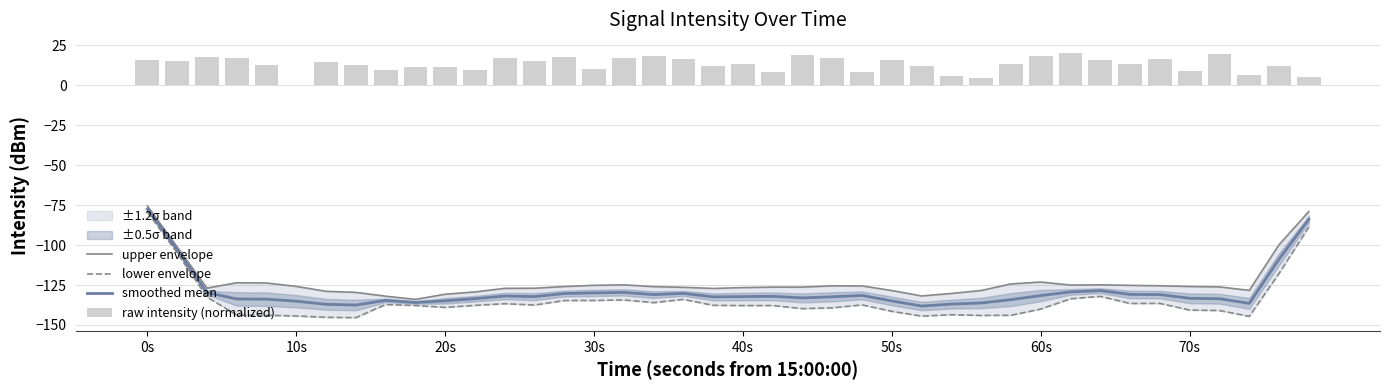

Which series has the largest total across all categories?

raw intensity (normalized)